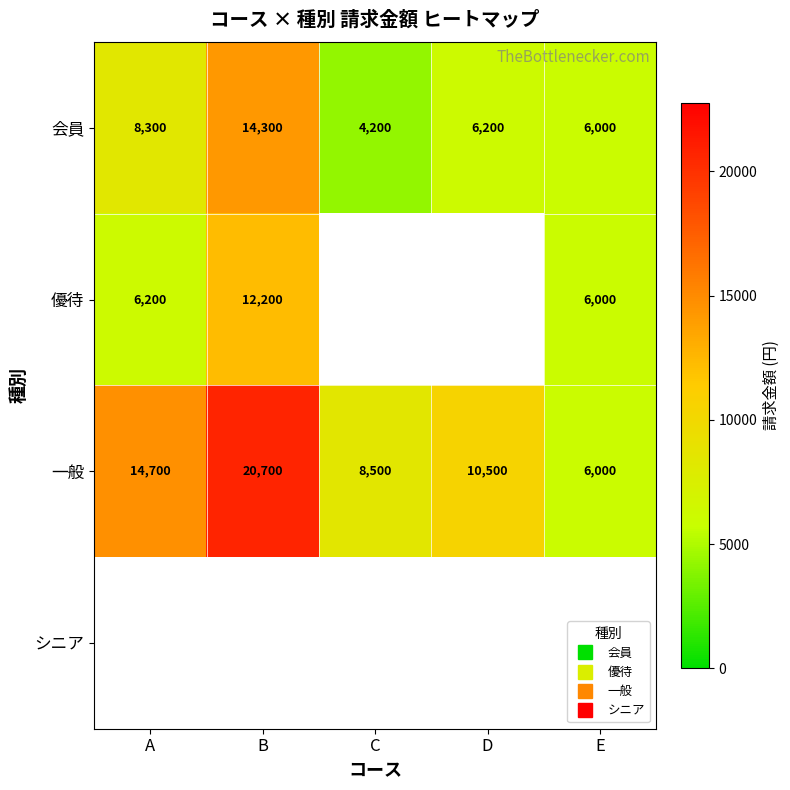

What is the spread (max minus min) of values at B?

8500.0